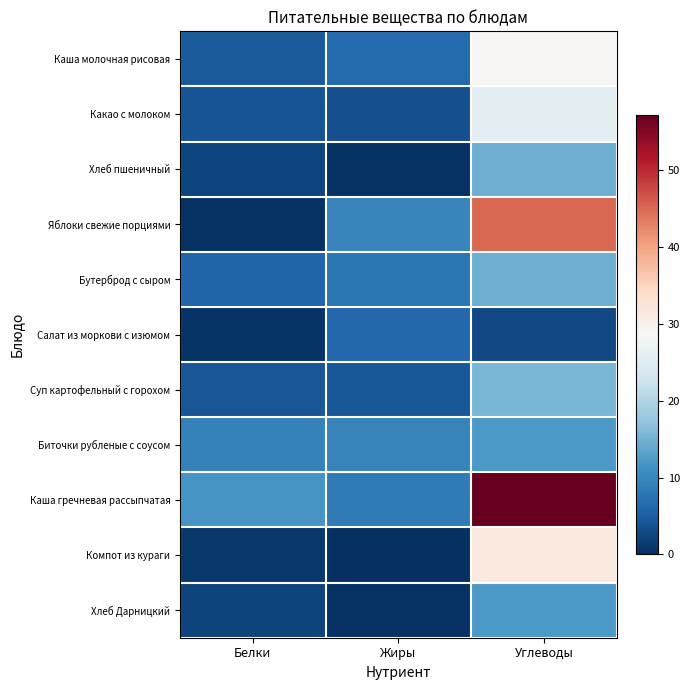

Which series has the widest spread of values?

Каша гречневая рассыпчатая